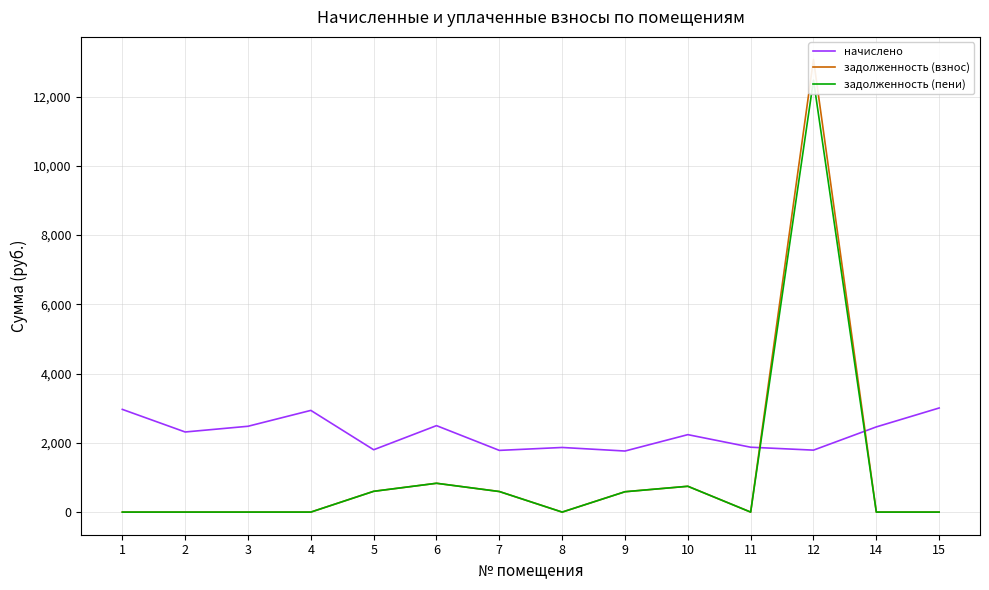

At which category does начислено reach its first local valley?

2